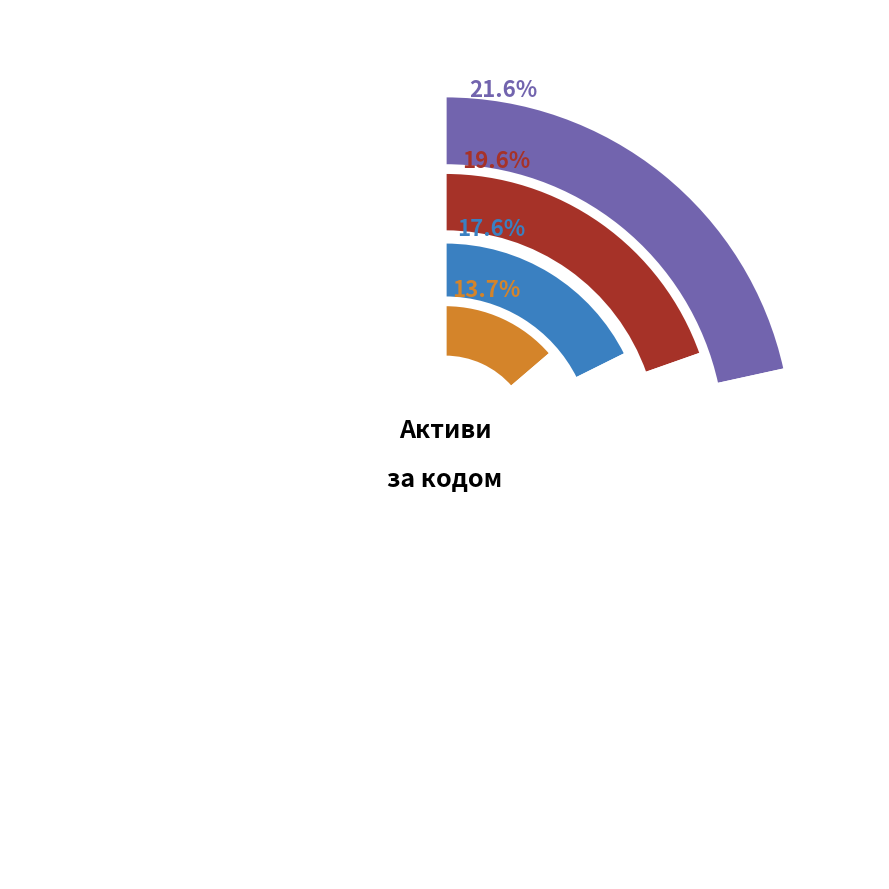

Which has a higher value, 108 or 104?

108